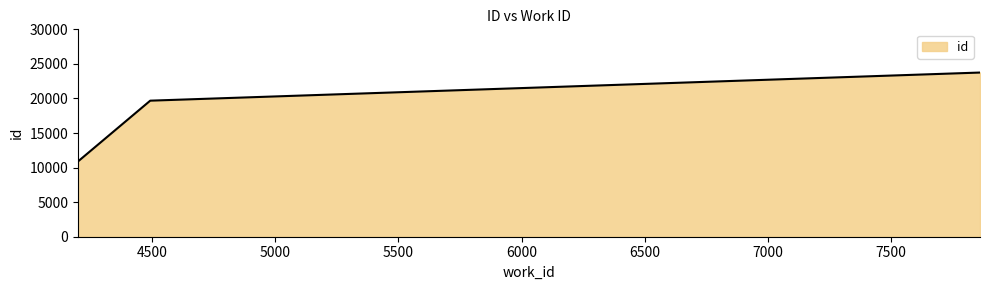

What is the sum of all values?

54324